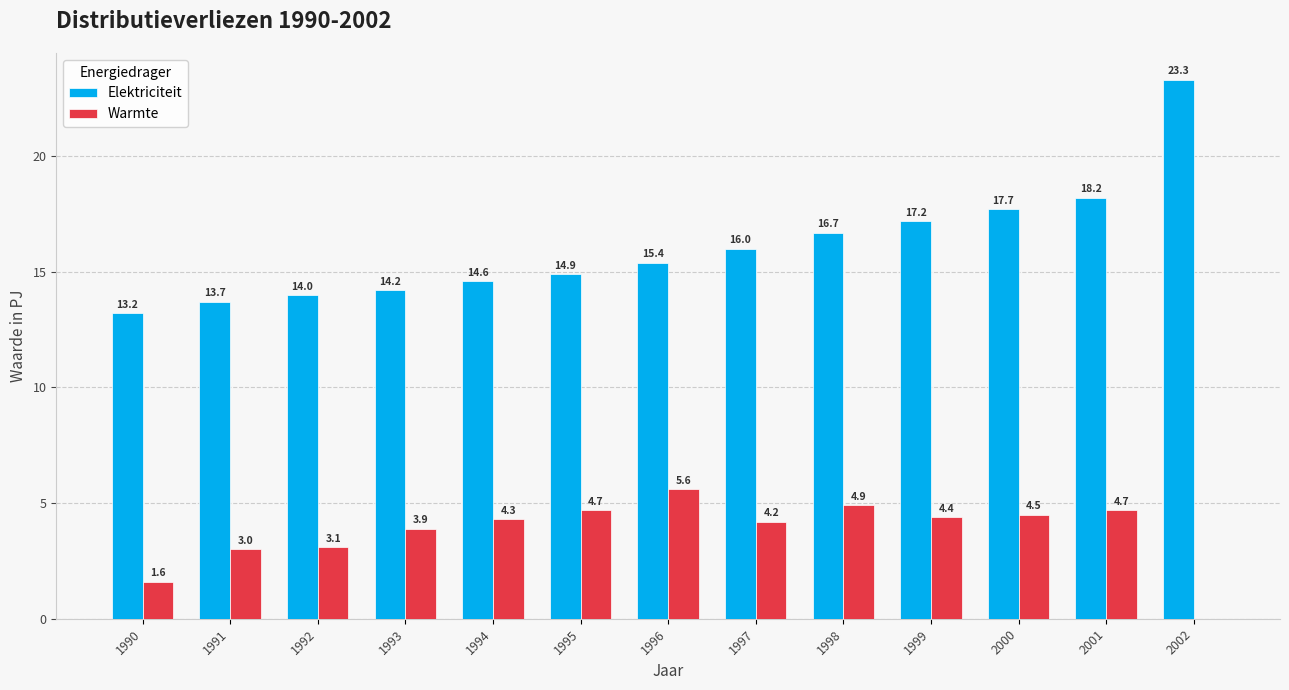

The Warmte series shows 2.0 at 1999. True or false?

False